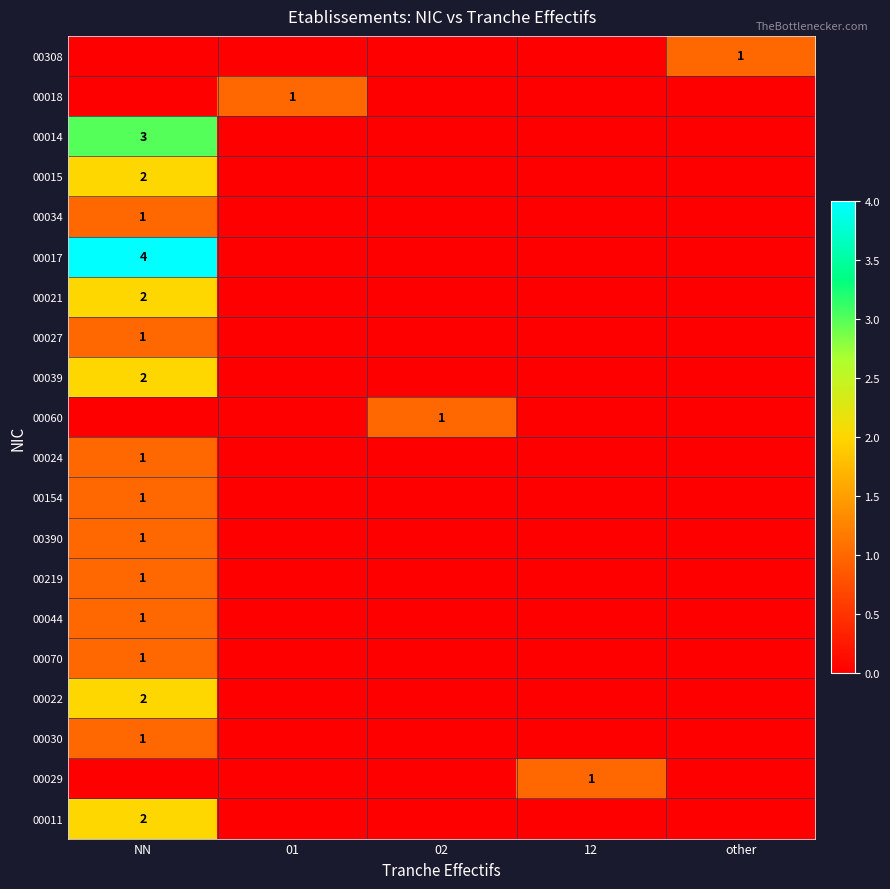

What is the maximum value shown in the chart?

4